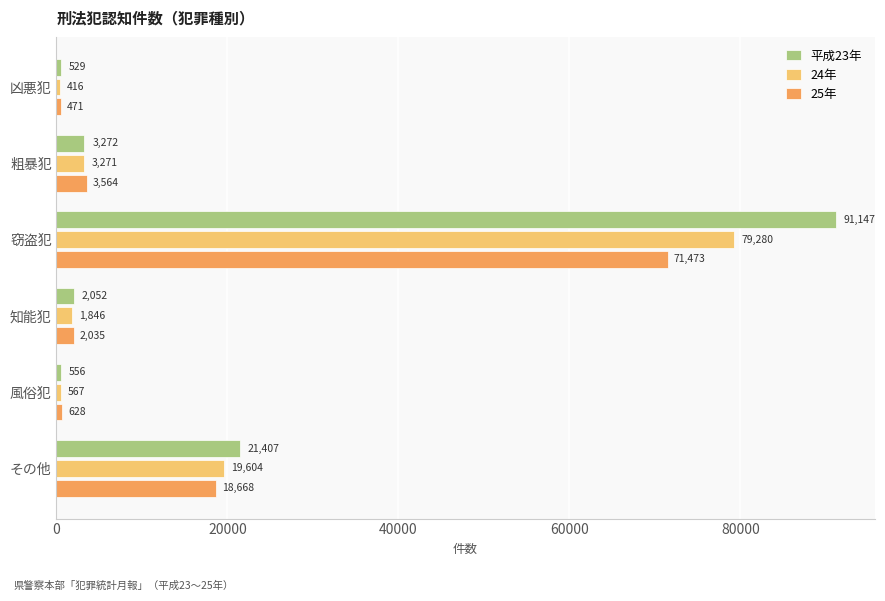

How many values in the 24年 series are below 3271?

3